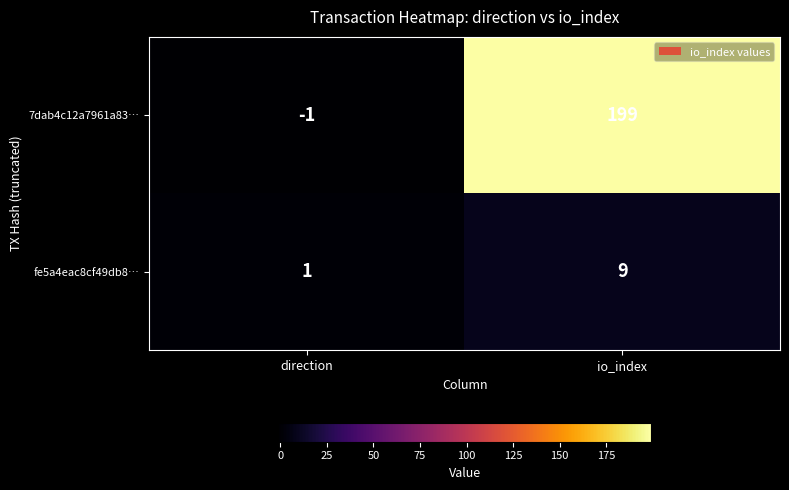

Which series has the largest range (max minus min)?

7dab4c12a7961a83…